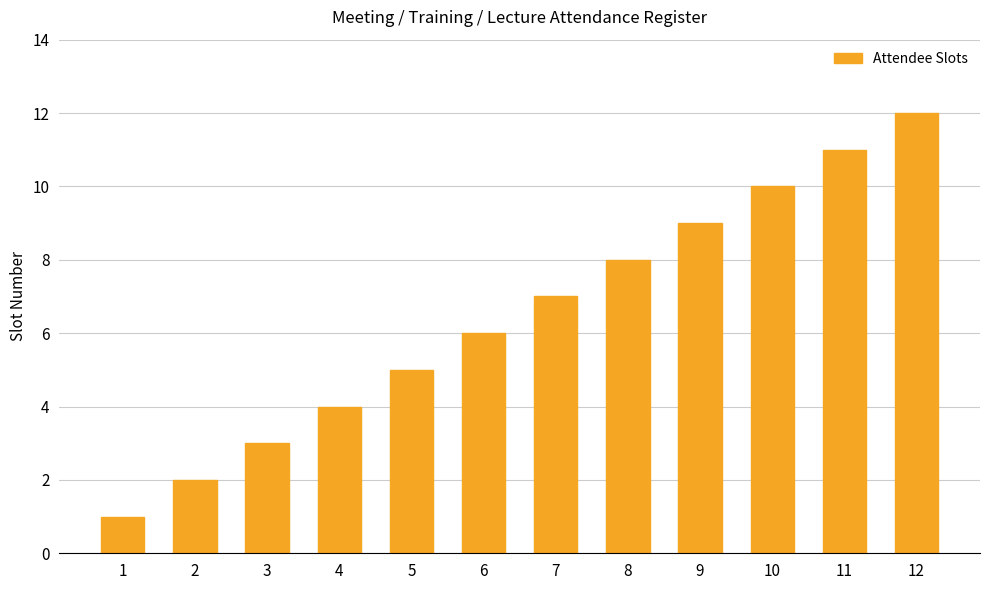

Which has a higher value, 10 or 2?

10